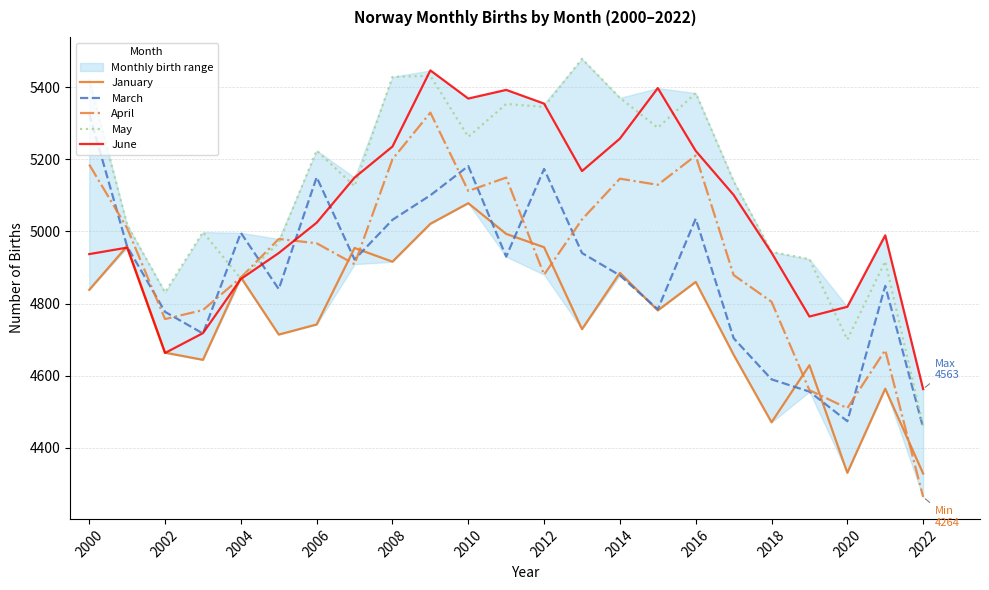

After their last crossing, which series has the higher values: May or March?

May